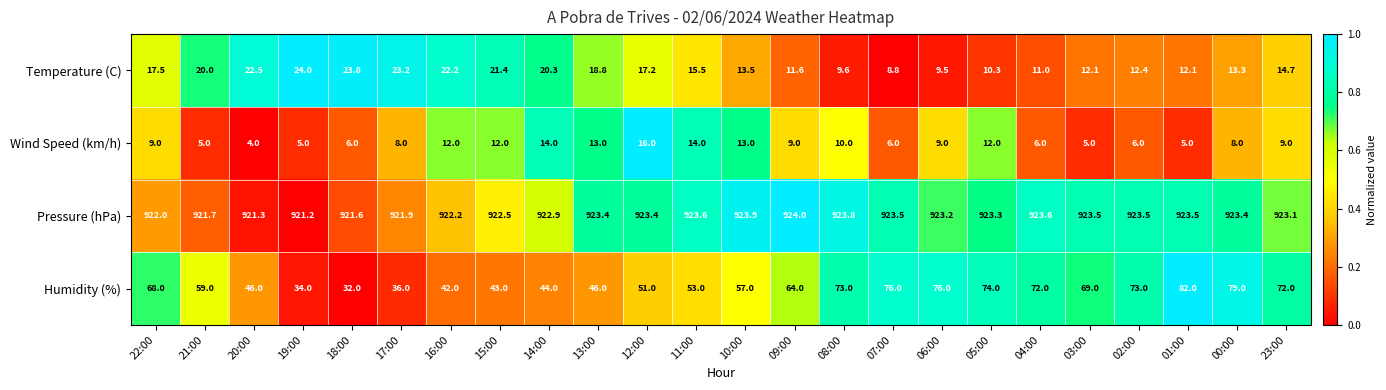

Which series has the largest total across all categories?

Pressure (hPa)